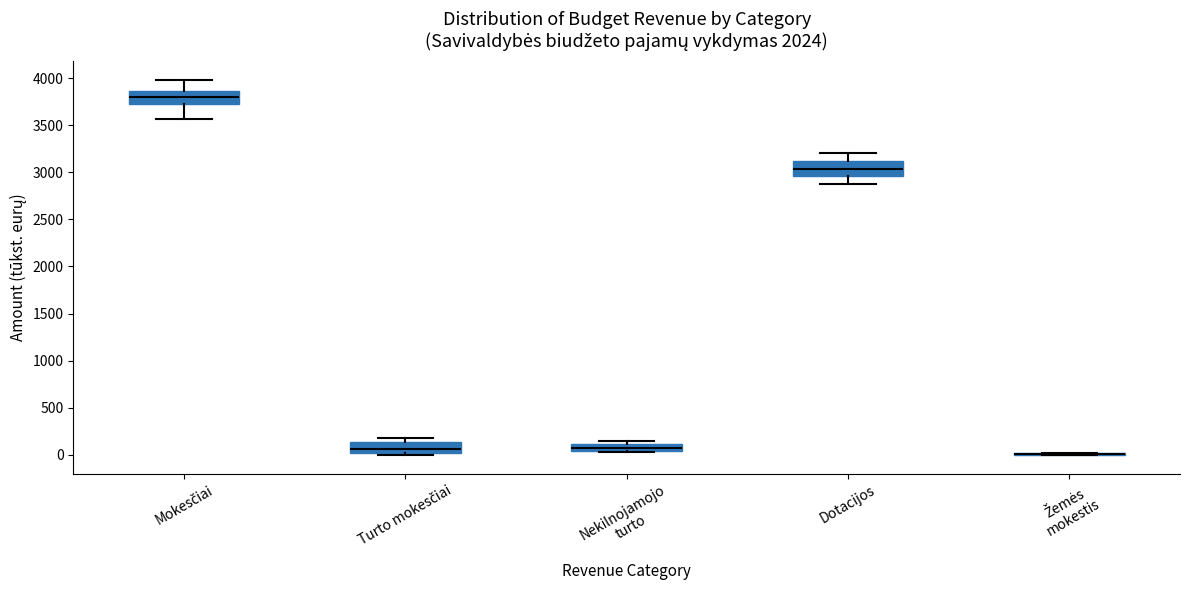

Reading left to right, transcribe this box plot: for each box, give where its median line is, the range the box spans, and where its two whiskers end, as read against the y-axis. The values are not printed on the chart, so give them approximately, as read against the axis.

Mokesčiai: median 3800, box 3750 to 3850, whiskers 3550 to 4000
Turto mokesčiai: median 50, box 0 to 150, whiskers 0 to 200
Nekilnojamojo turto: median 100 (inside the box), box 50 to 100, whiskers 50 to 150
Dotacijos: median 3050, box 2950 to 3100, whiskers 2850 to 3200
Žemės mokestis: box collapsed to a line at 0, whiskers 0 to 0